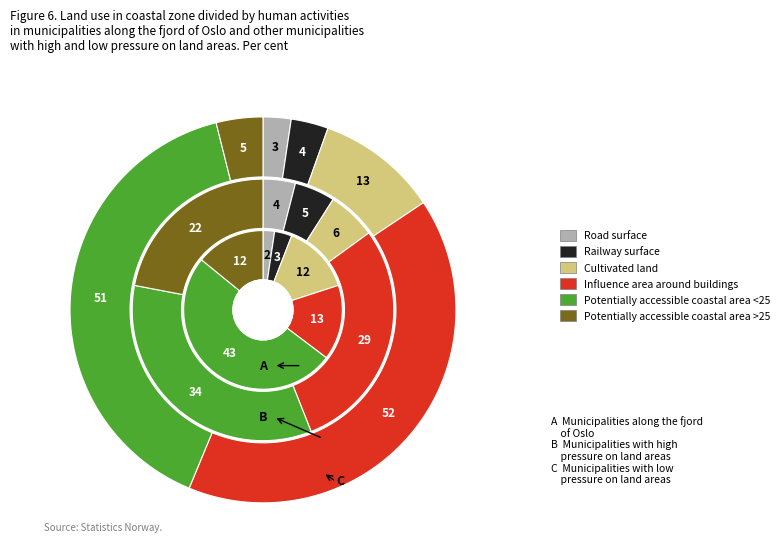

Is it true that 18 is 1% of the pie?

False